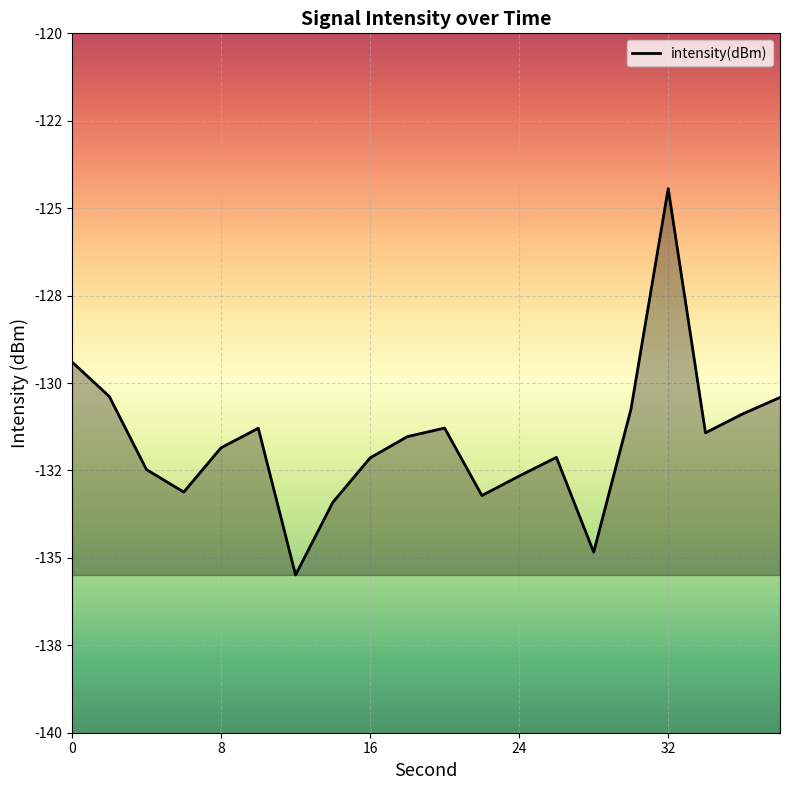

Is this an area chart (filled region under the line)?

Yes